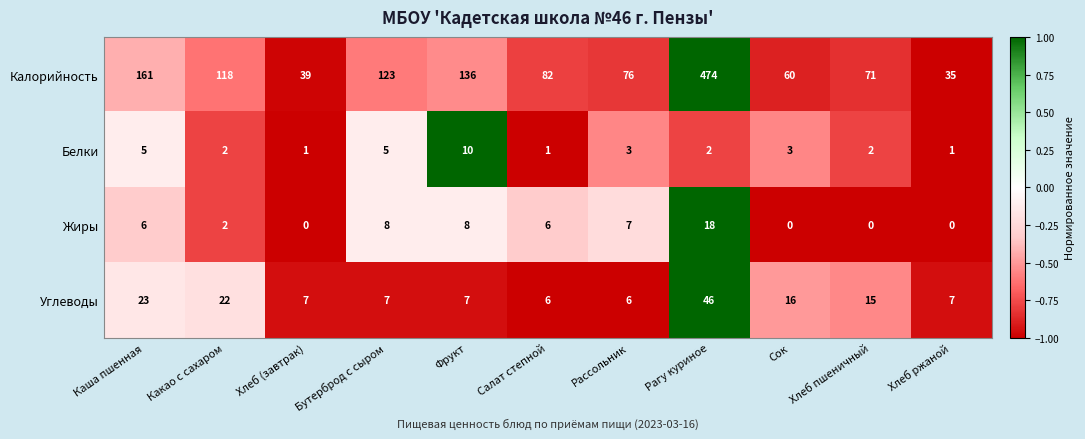

True or false: Жиры has a value of 12 at Хлеб (завтрак).

False